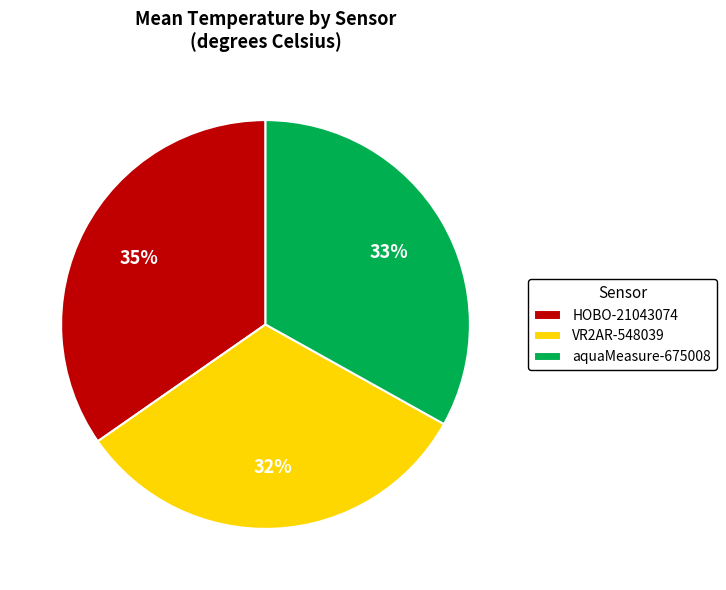

True or false: HOBO-21043074 accounts for 27% of the total.

False